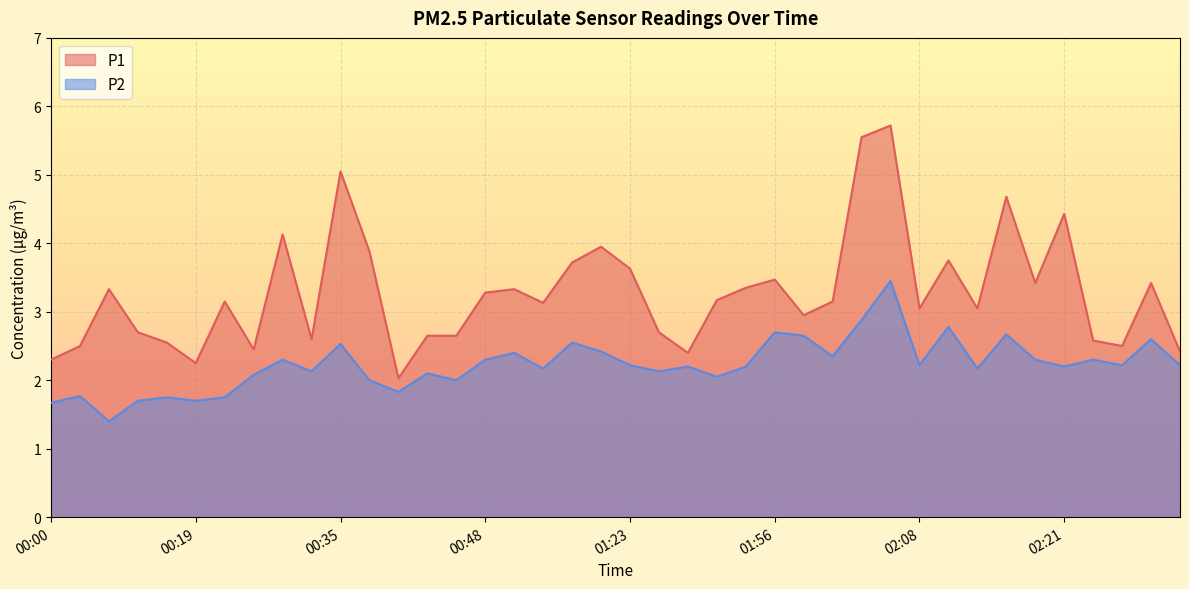

How many lines are shown in the chart?

2